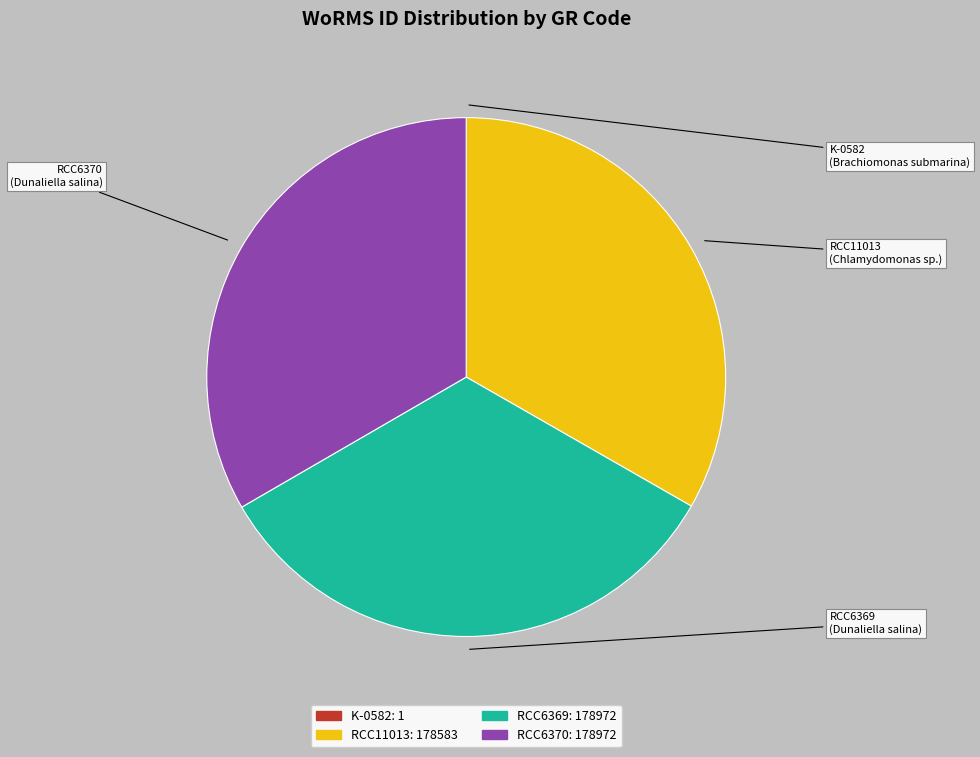

Is there a majority slice in this chart?

No